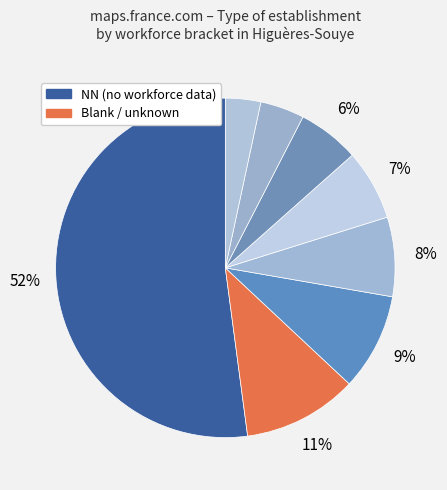

Rank the categories by value from lowest to highest.

21, 11, 03, 00, 02, 01, , NN